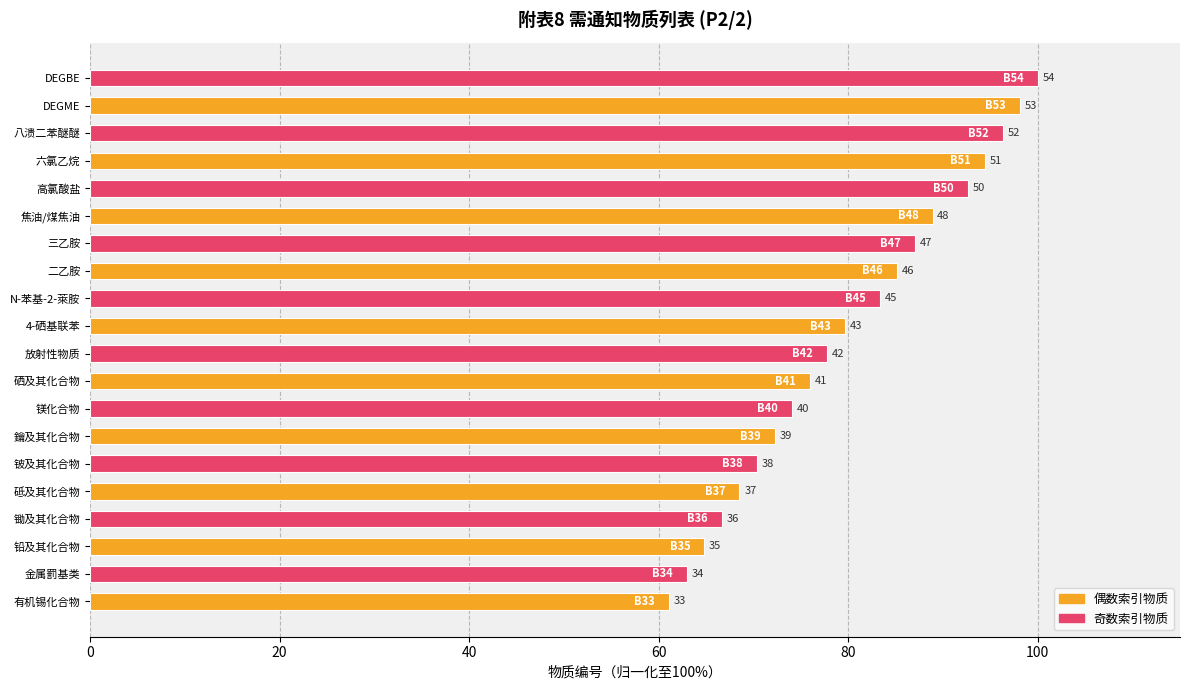

How many bars are there in total?

20